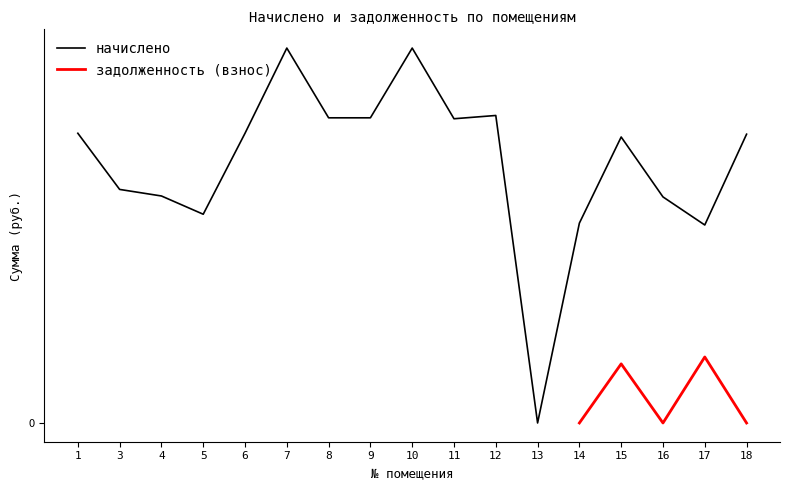

List the labels in order of value, smallest first.

13, 17, 14, 5, 16, 4, 3, 15, 18, 1, 6, 11, 8, 9, 12, 7, 10